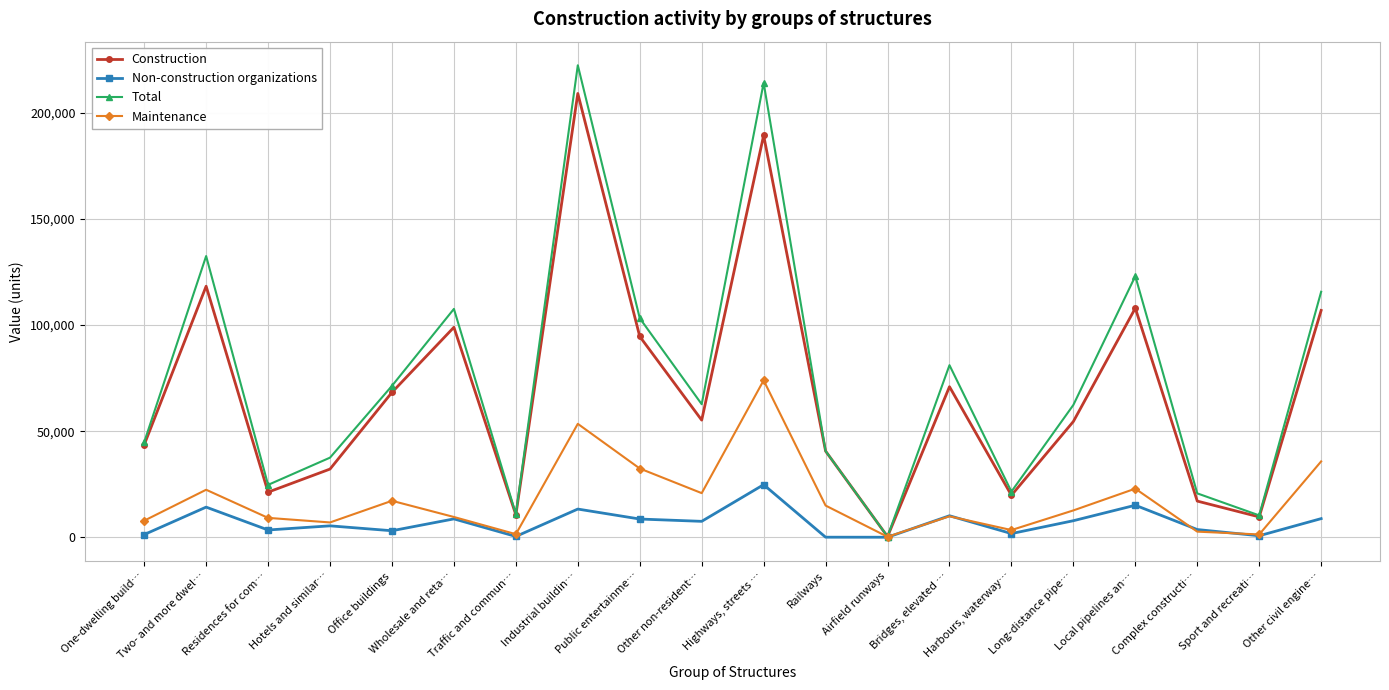

Is the value of Non-construction organizations at Hotels and similar… greater than the value of Construction at Complex constructi…?

No